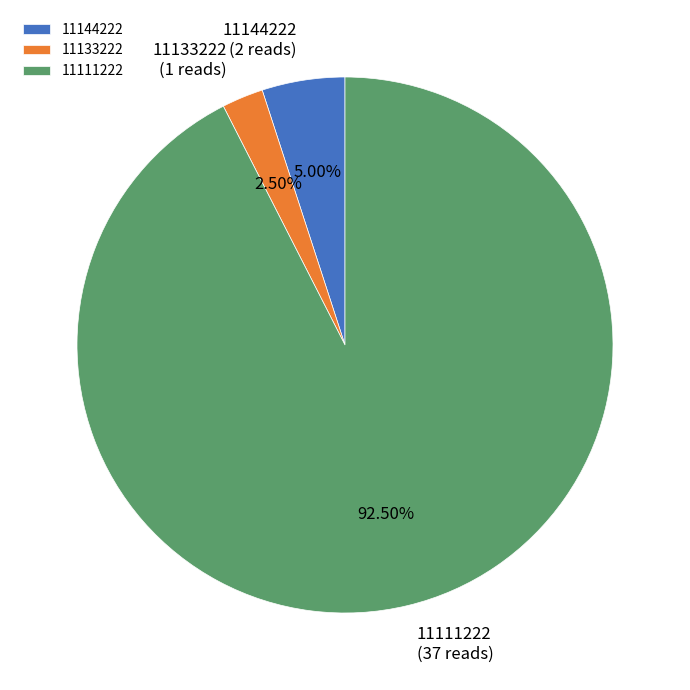

Rank the categories by value from highest to lowest.

11111222, 11144222, 11133222